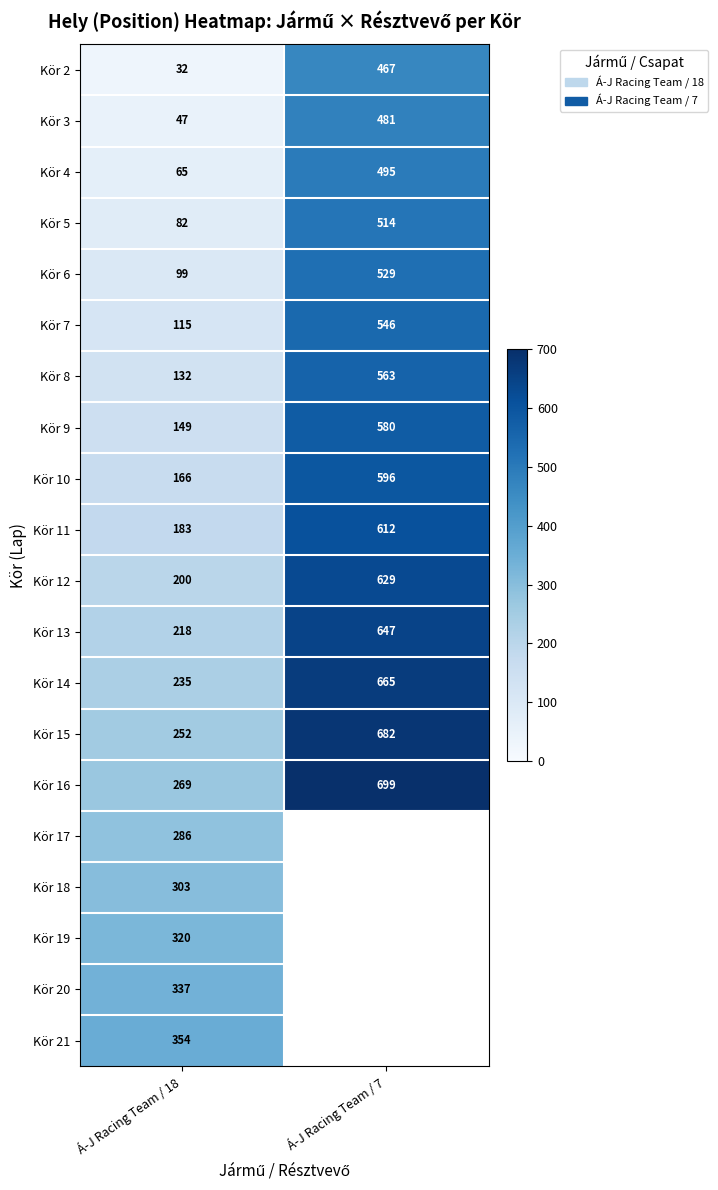

What is the total value across all series at Á-J Racing Team / 18?

3844